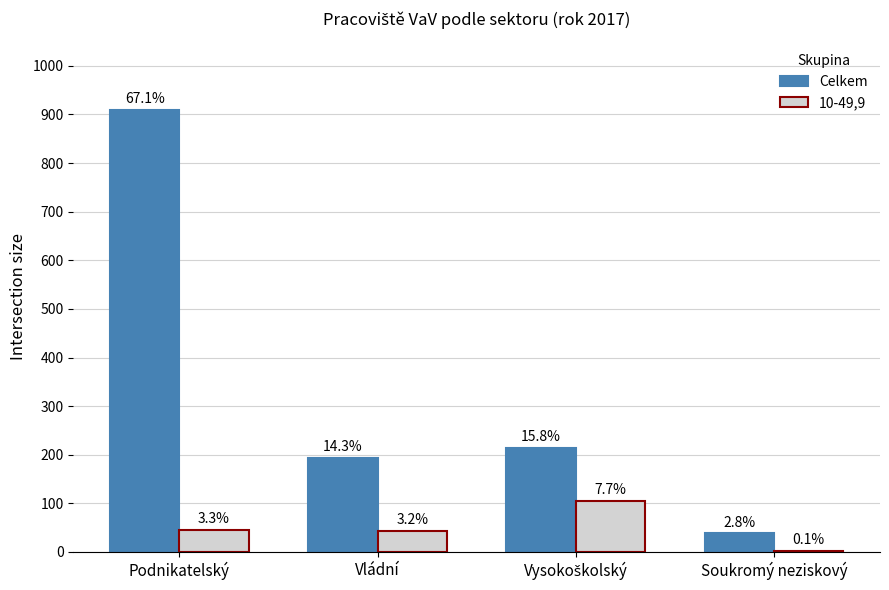

Rank the categories by 10-49,9 value from lowest to highest.

Soukromý neziskový, Vládní, Podnikatelský, Vysokoškolský